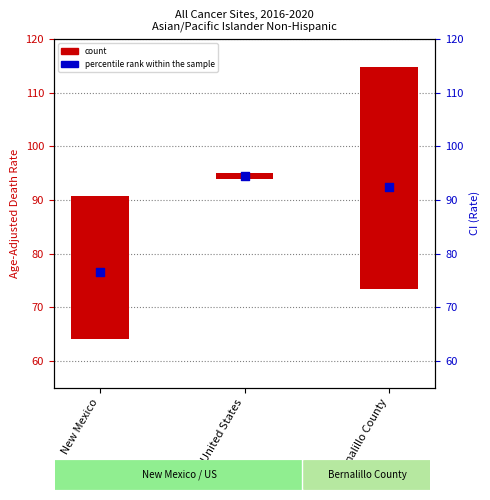

What is the change in value from United States to Bernalillo County?

-2.1